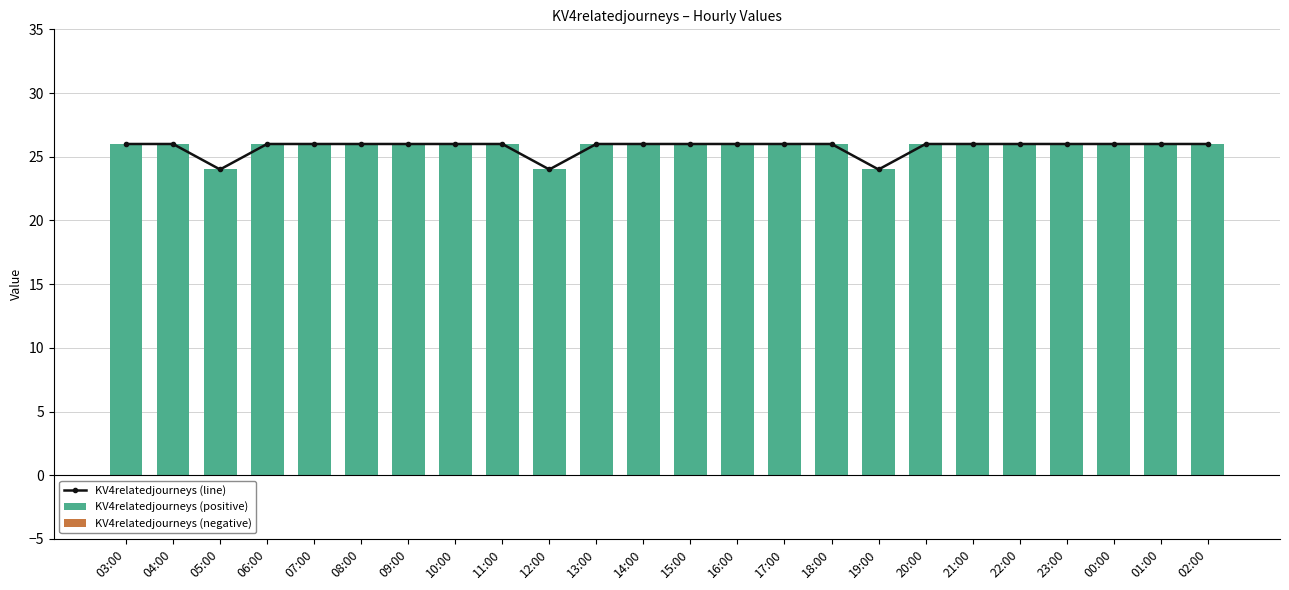

Which series has the widest spread of values?

KV4relatedjourneys (line)